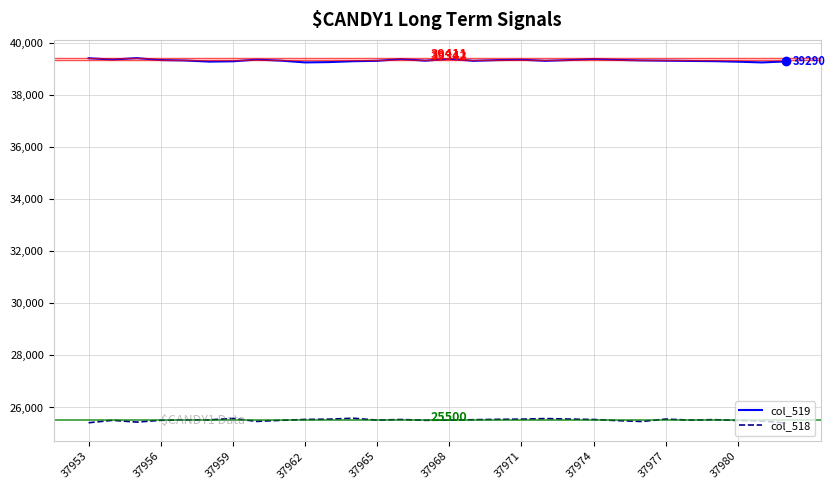

True or false: col_519 and col_518 intersect in this chart.

False